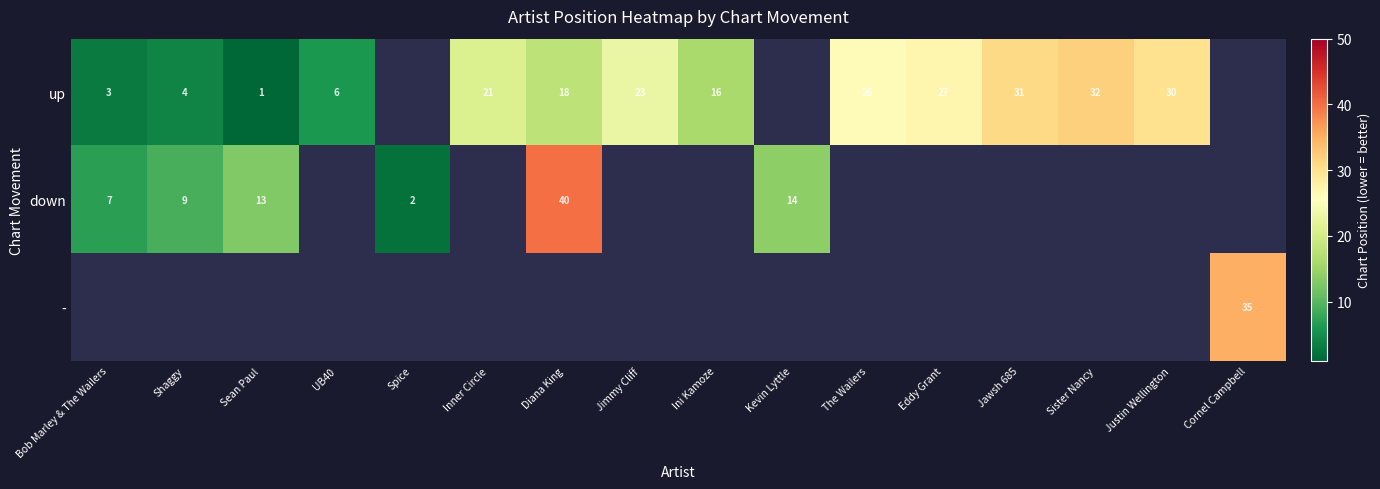

The up series shows 7 at Shaggy. True or false?

False